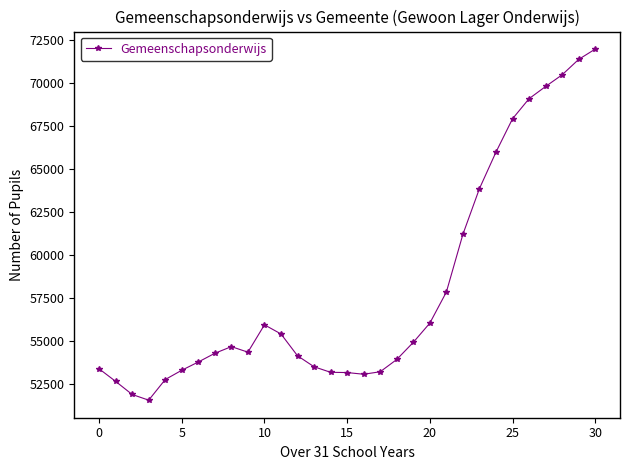

True or false: there are more than 0 points higher than both neighbors.

True